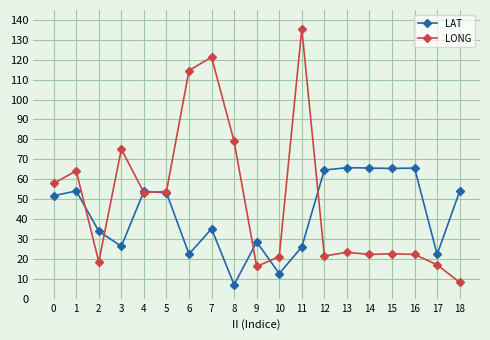

Where is LAT nearest to the value 36?

7